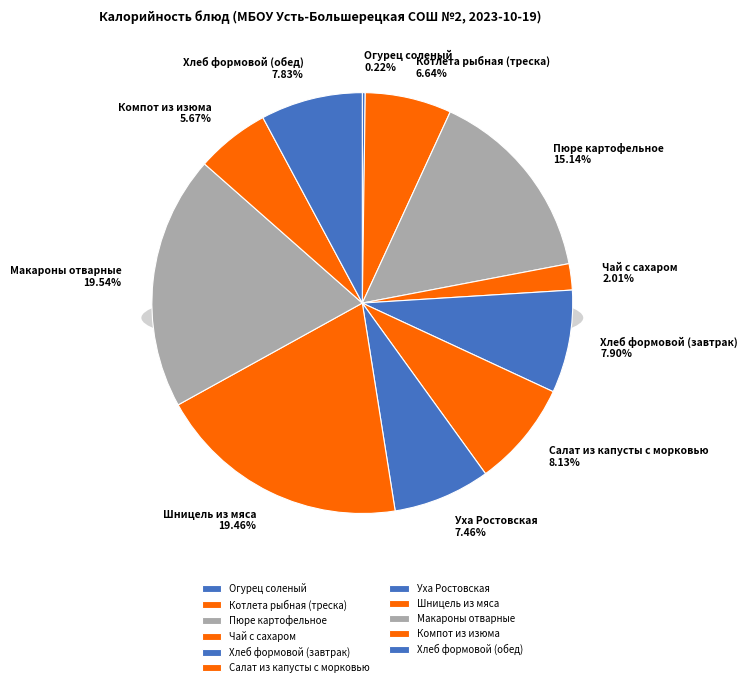

Which category has the smallest portion of the pie?

Огурец соленый